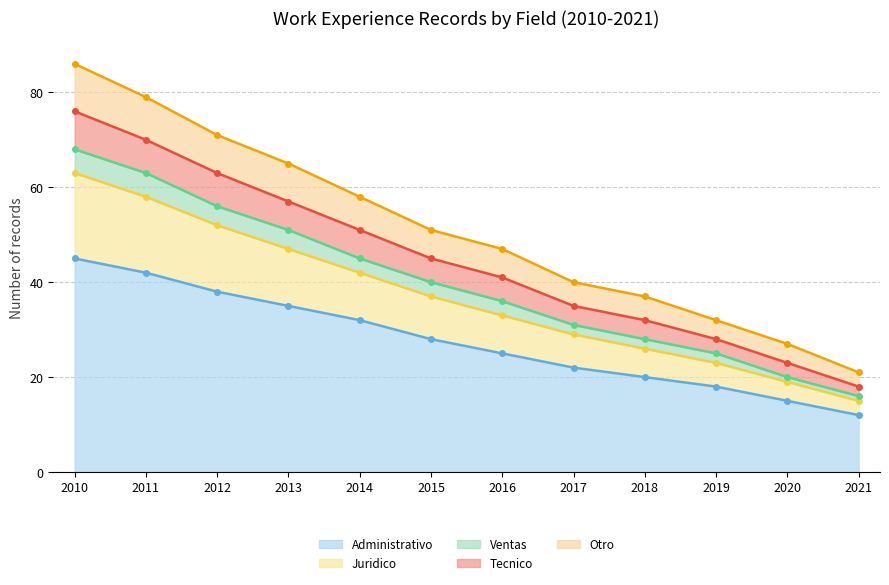

What is the maximum value for Administrativo?

45